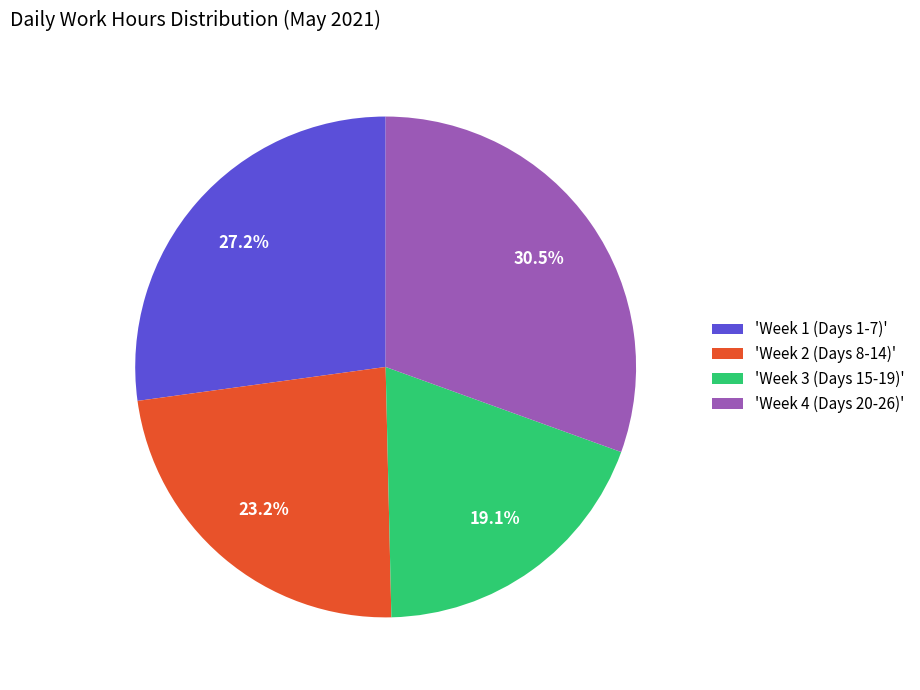

What portion of the pie excludes 'Week 4 (Days 20-26)'?

69.5%